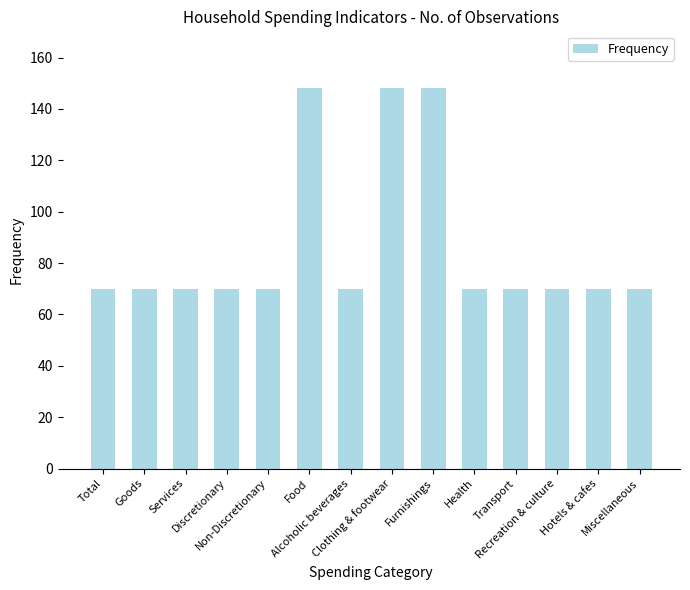

What is the sum of all values?

1214